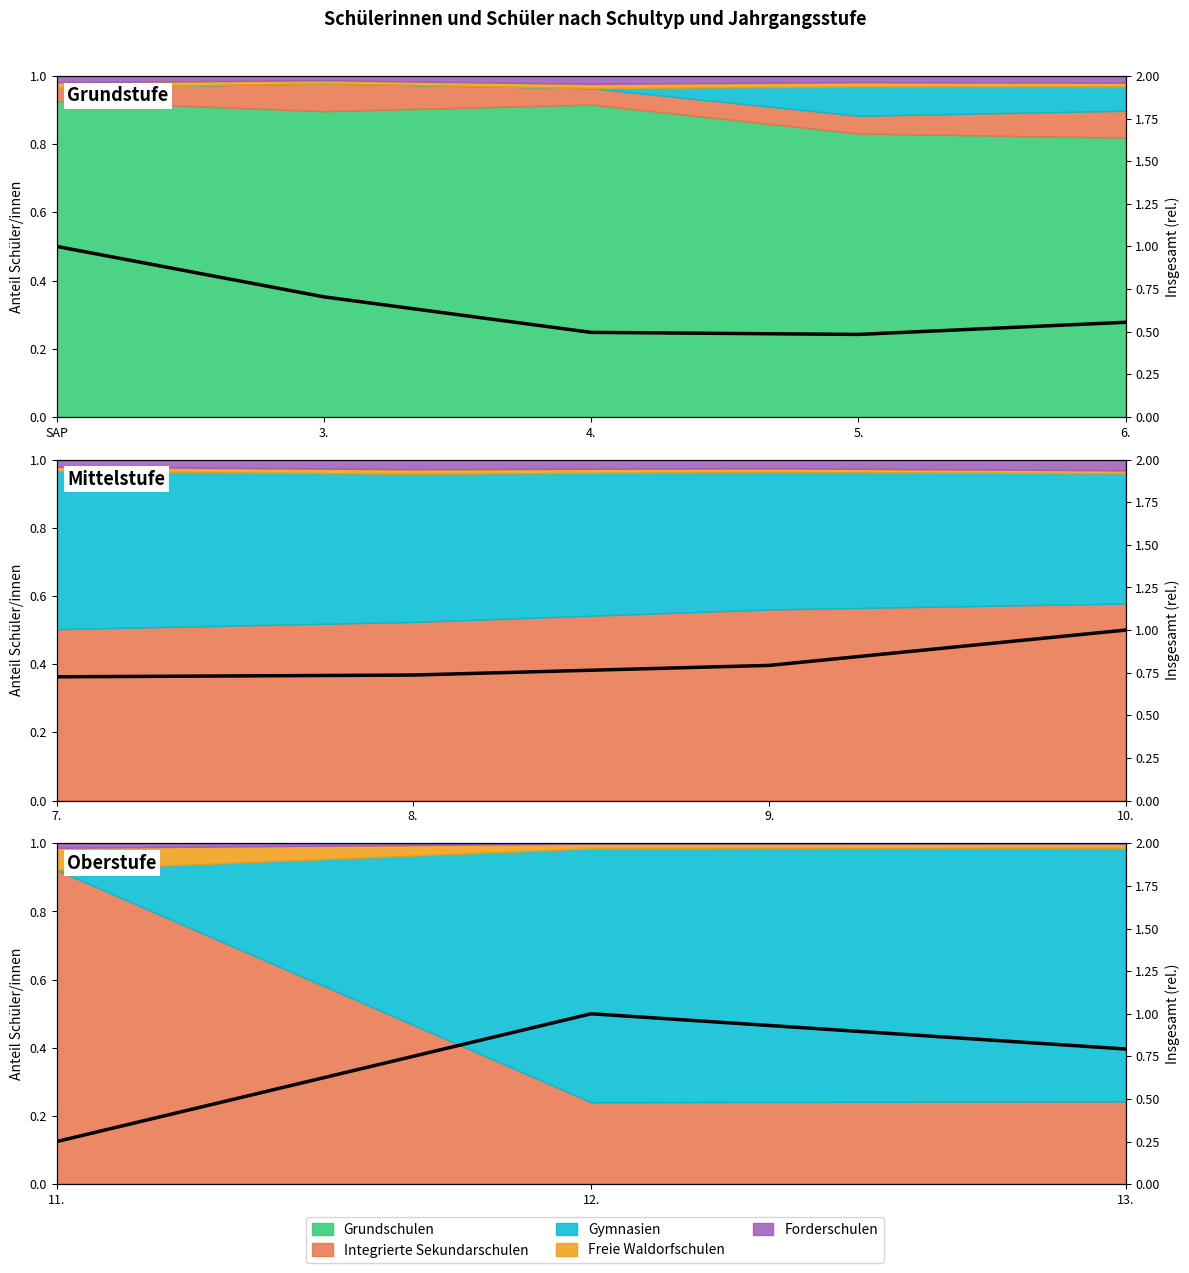

What is the change in value from 12. to 13.?

-0.2